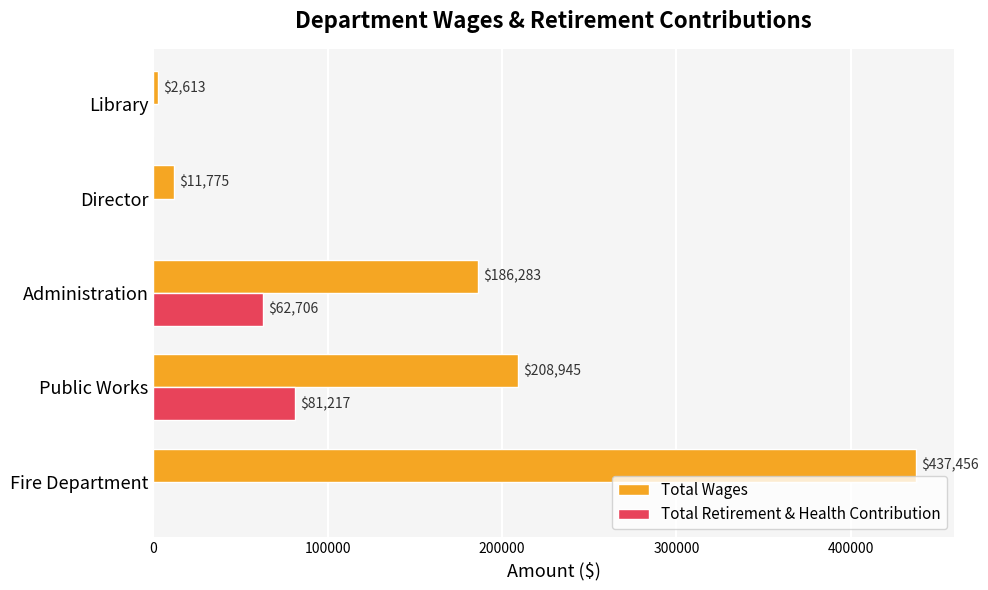

Is it true that Total Wages equals 208945 at Public Works?

True